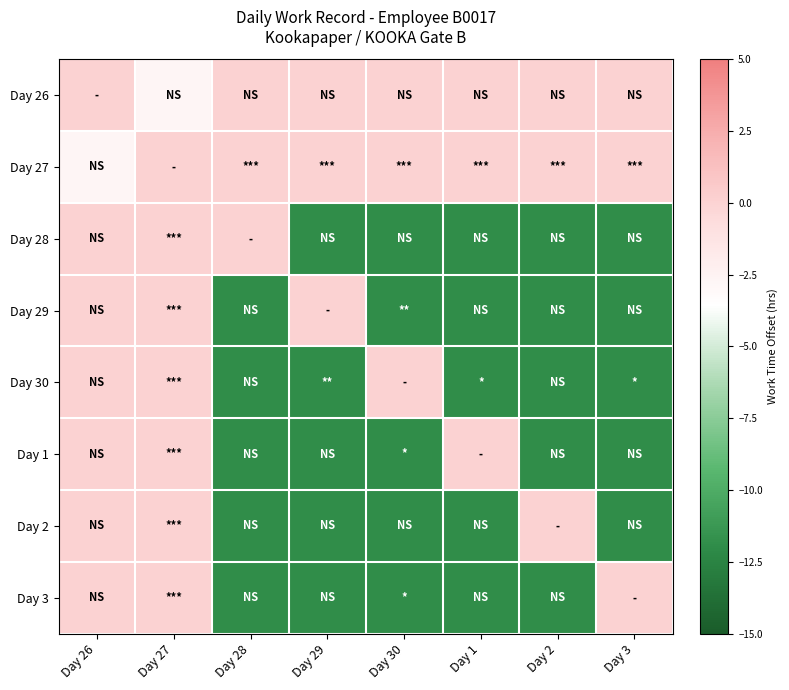

What is the difference between the highest and lowest values at Day 28?

11.9